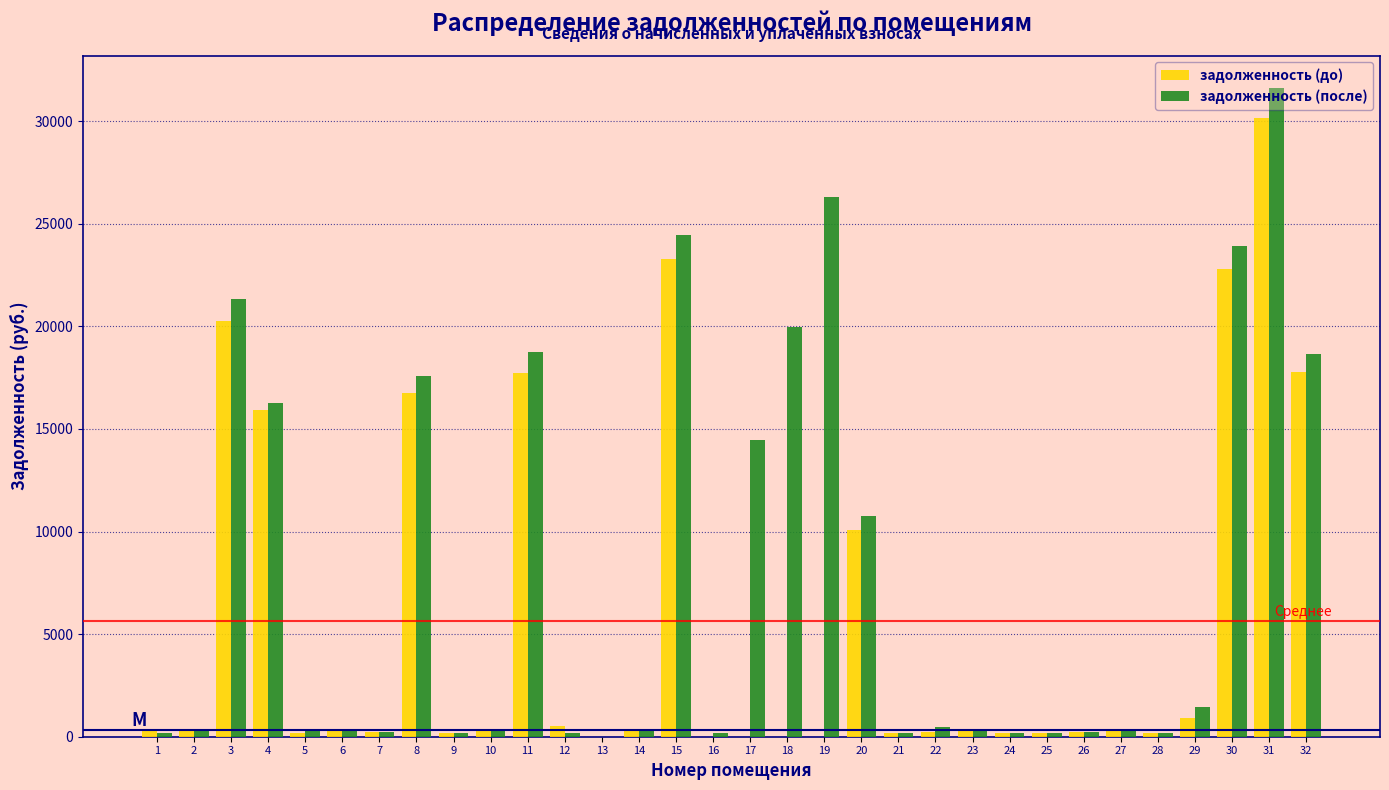

What is the sum of all задолженность (до) values?

180246.7